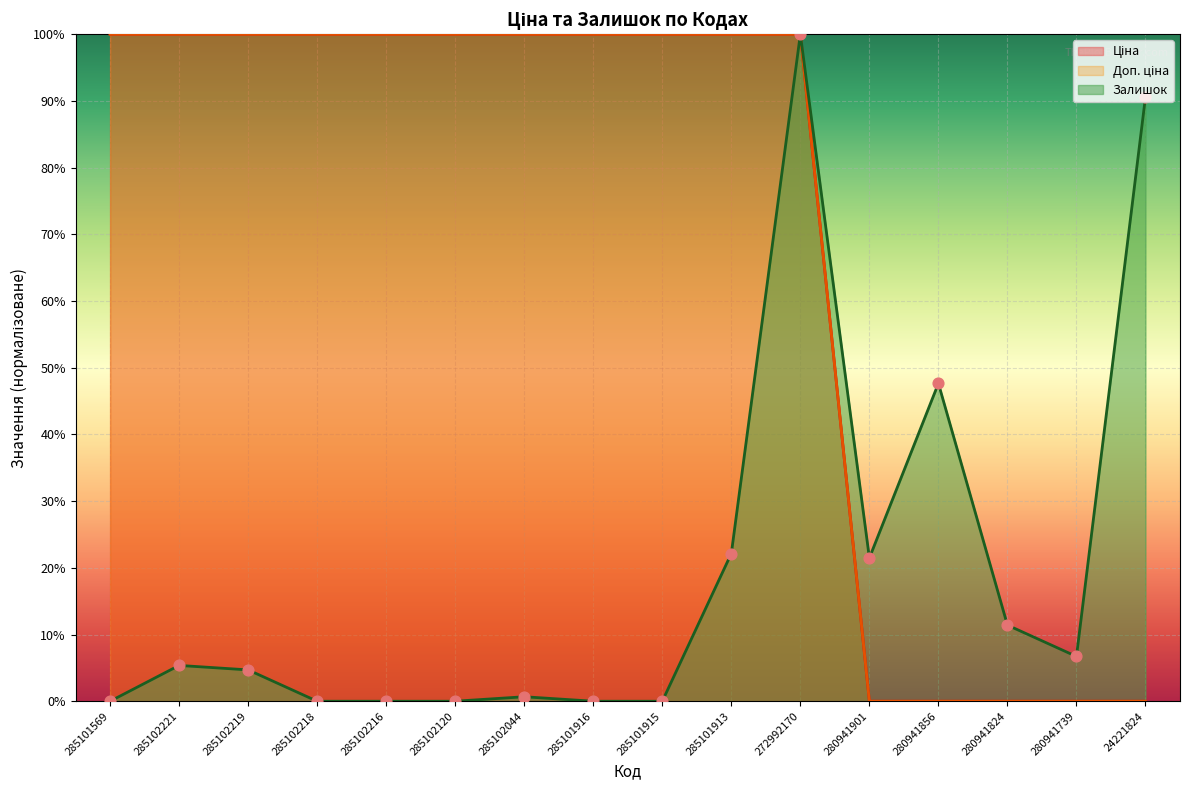

Which series has the widest spread of Y values?

Ціна